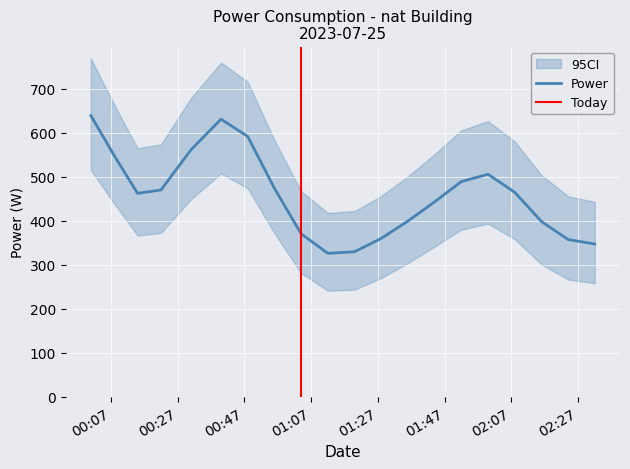

What is the highest value of the Power series?

638.5